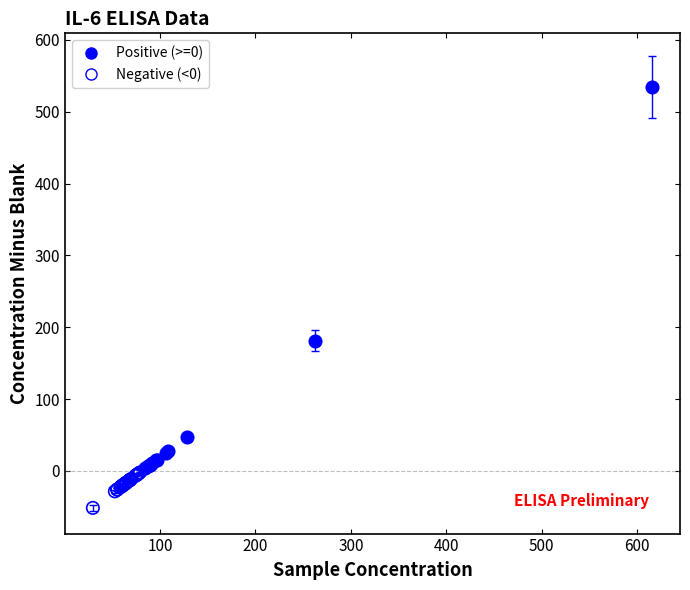

Which series contains the highest Y value?

Positive (>=0)